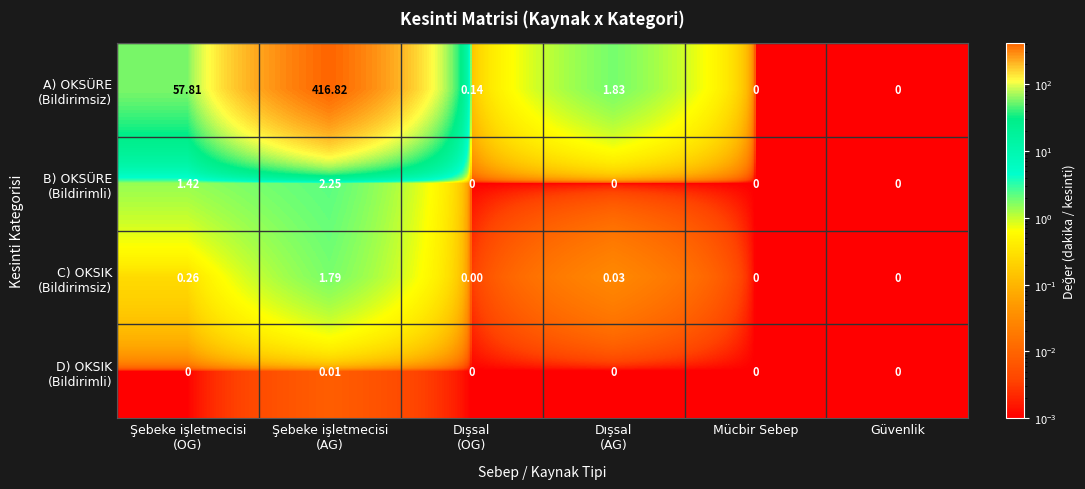

What is the maximum value shown in the chart?

416.8